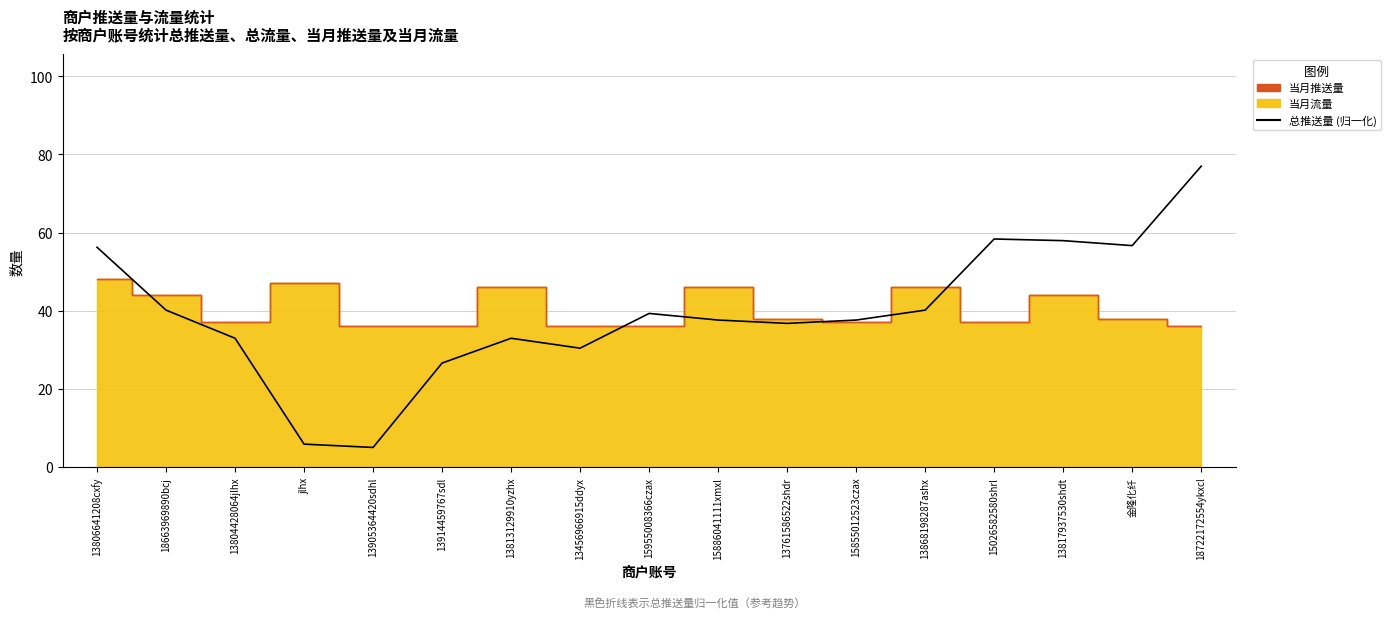

List the labels in order of value, smallest first.

13905364420sdhl, jlhx, 13914459767sdl, 13456966915ddyx, 13804428064jlhx, 13813129910yzhx, 13761586522shdr, 15886041111xmxl, 15855012523czax, 15955008366czax, 18663969890bcj, 13868198287ashx, 13806641208cxfy, 金隆化纤, 13817937530shdt, 15026582580shrl, 18722172554ykxcl